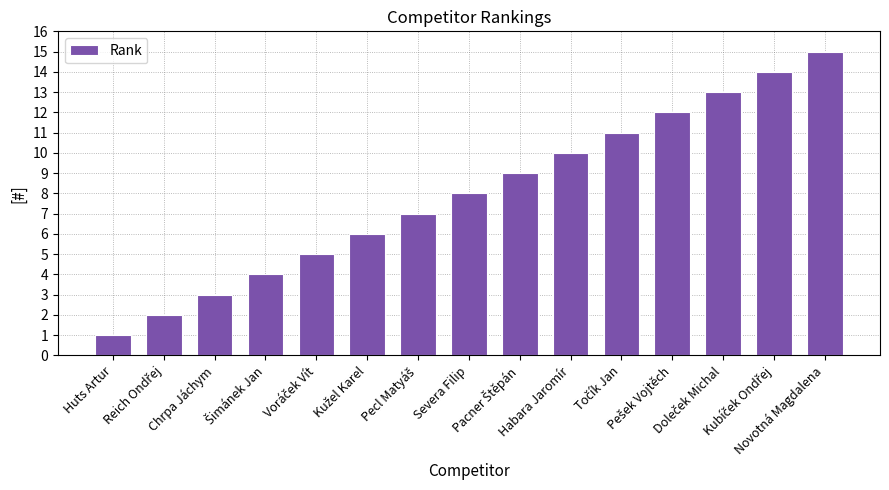

What is the maximum value shown in the chart?

15